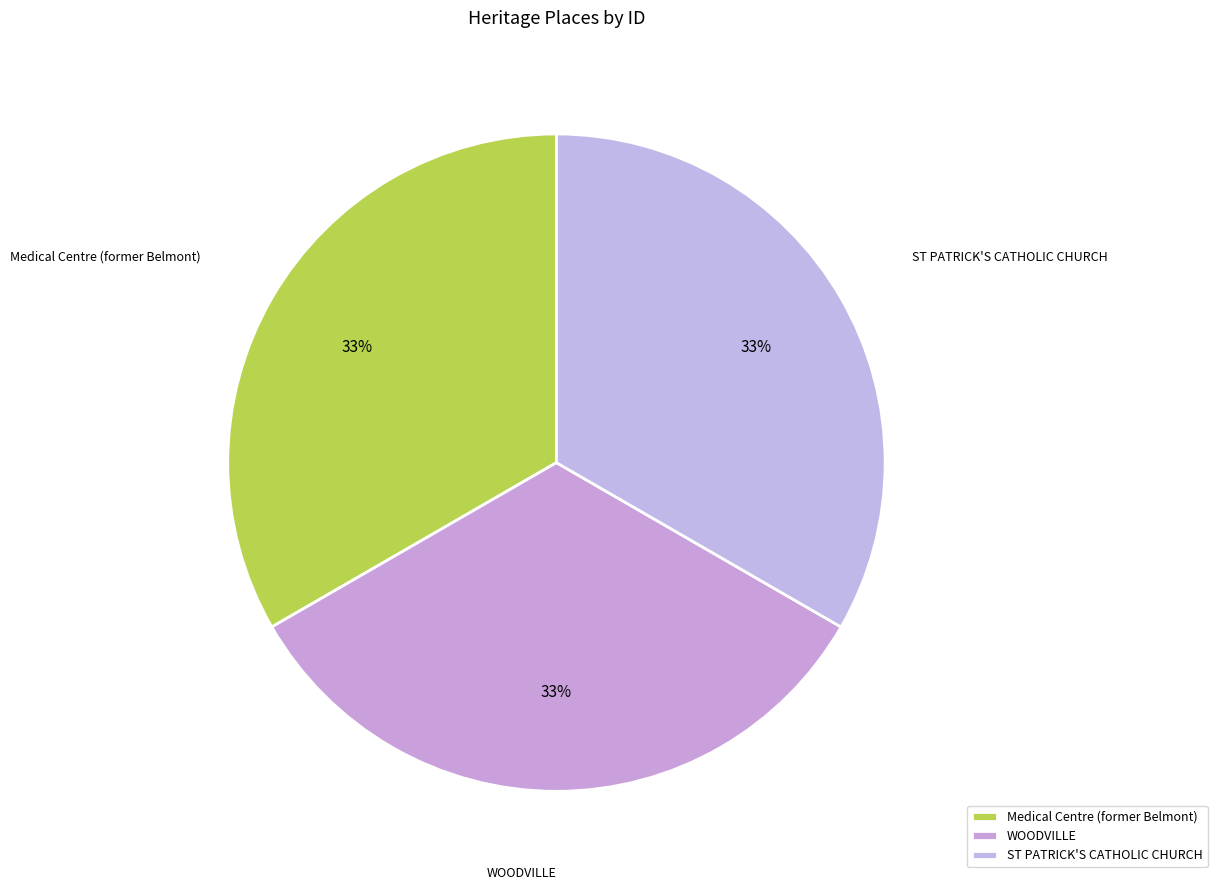

Does Medical Centre (former Belmont) account for over 50% of the chart?

No